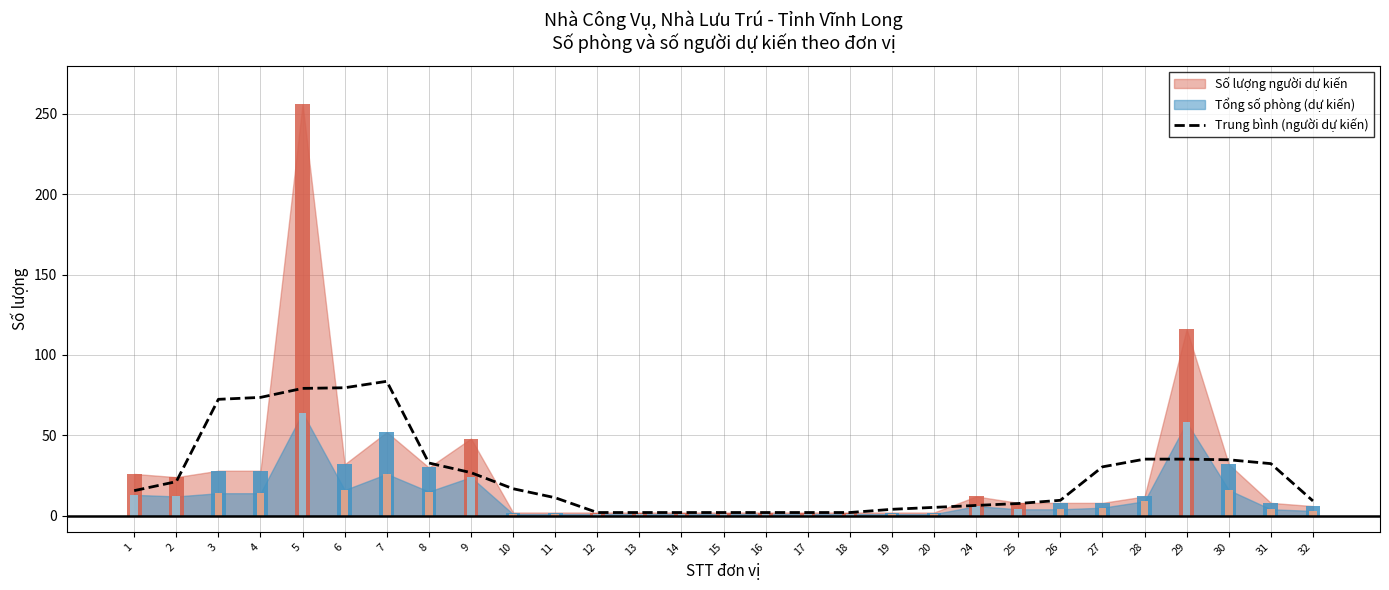

Reading left to right, list all the values displayed in this chart.

1=15.6	2=21.2	3=72.4	4=73.6	5=79.2	6=79.6	7=83.6	8=32.8	9=26.8	10=16.8	11=11.2	12=2.0	13=2.0	14=2.0	15=2.0	16=2.0	17=2.0	18=2.0	19=4.0	20=5.2	24=6.4	25=7.6	26=9.6	27=30.4	28=35.2	29=35.2	30=34.8	31=32.4	32=9.2